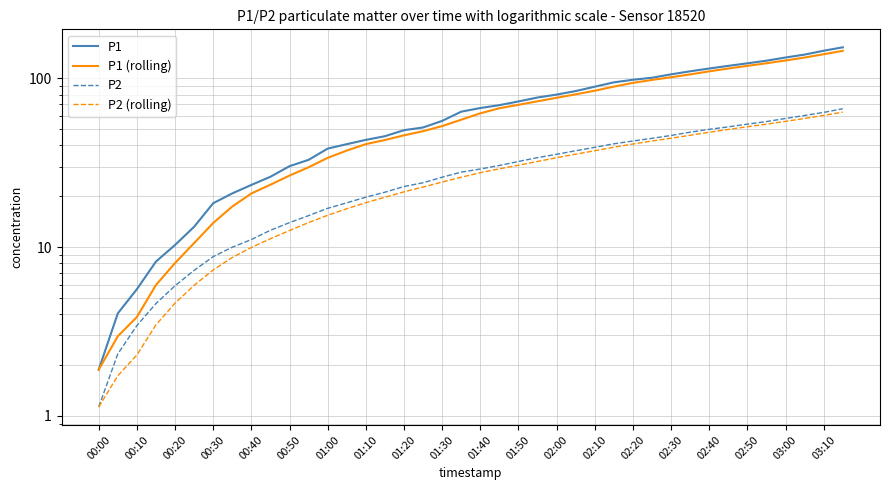

The value of P1 (rolling) at 23 is 73.0. True or false?

True